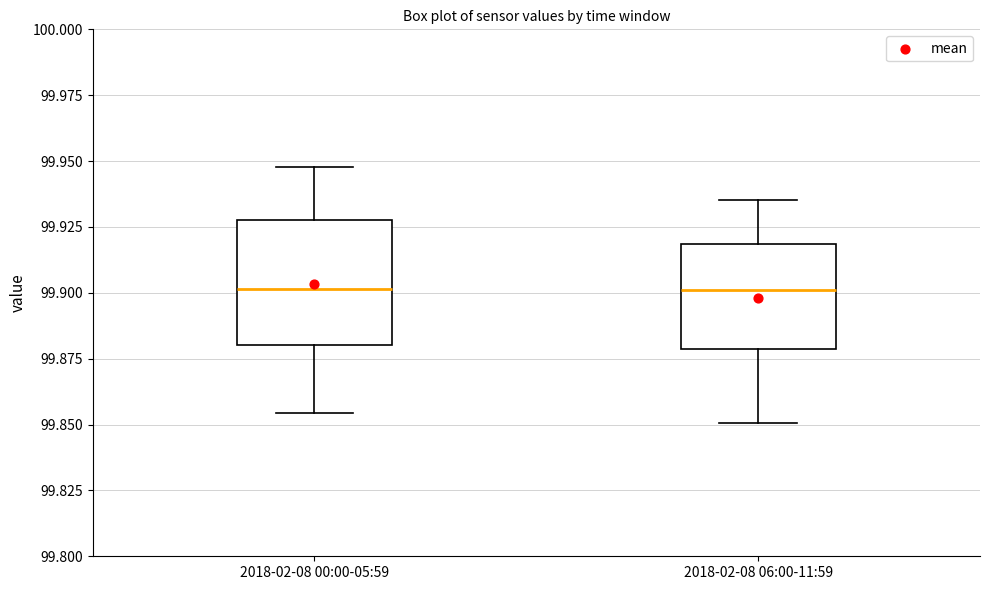

Where does the median line of the box for 2018-02-08 00:00-05:59 sit on the y-axis? The values are not printed on the chart, so give them approximately, as read against the axis.

99.900